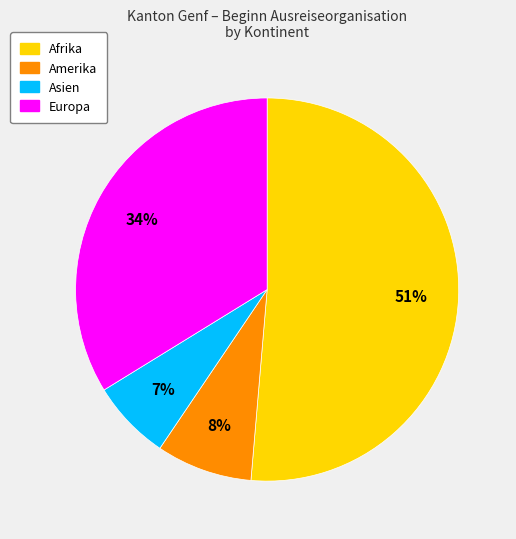

To the nearest percent, what is the average slice percentage?

25%